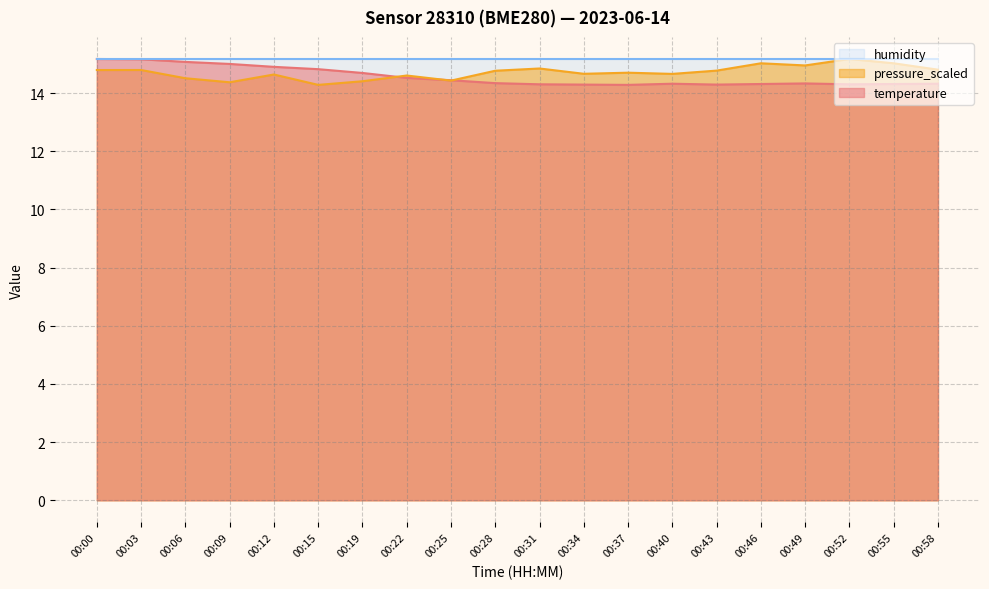

Is it true that humidity equals 15.2 at 00:46?

True